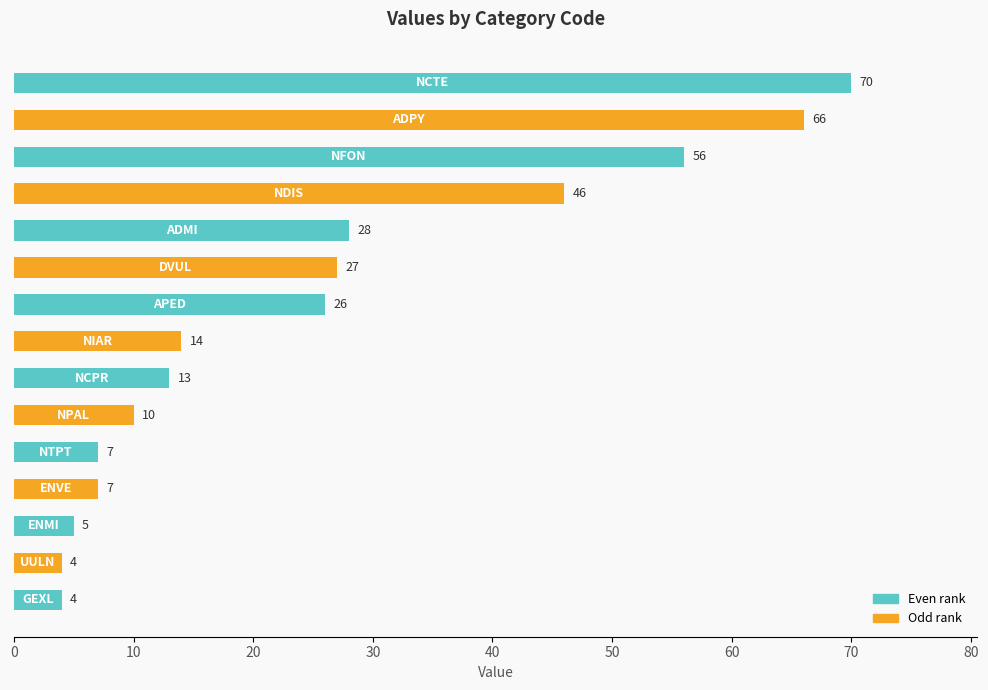

What is the sum of all values?

383